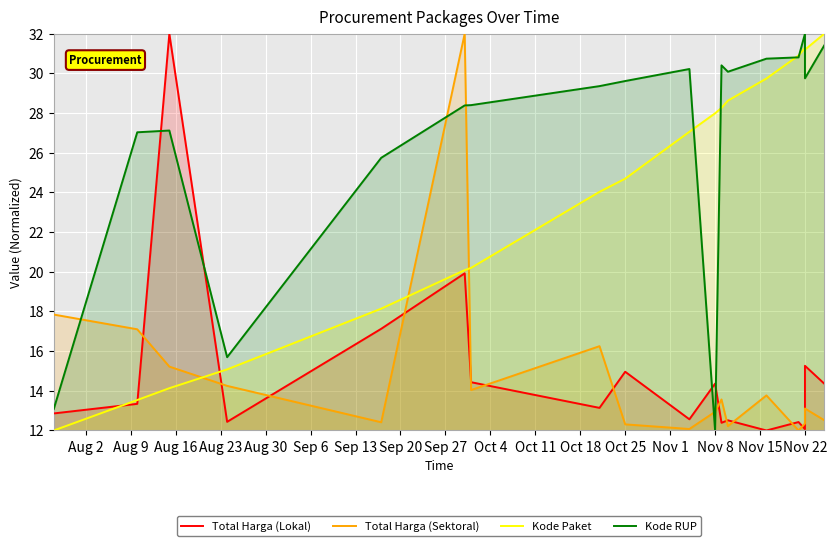

How many distinct data groups are displayed?

4